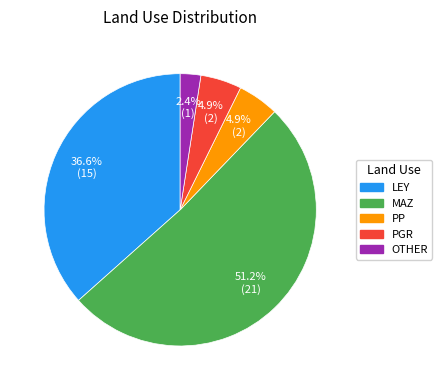

Do LEY and MAZ together represent more than half of the pie?

Yes